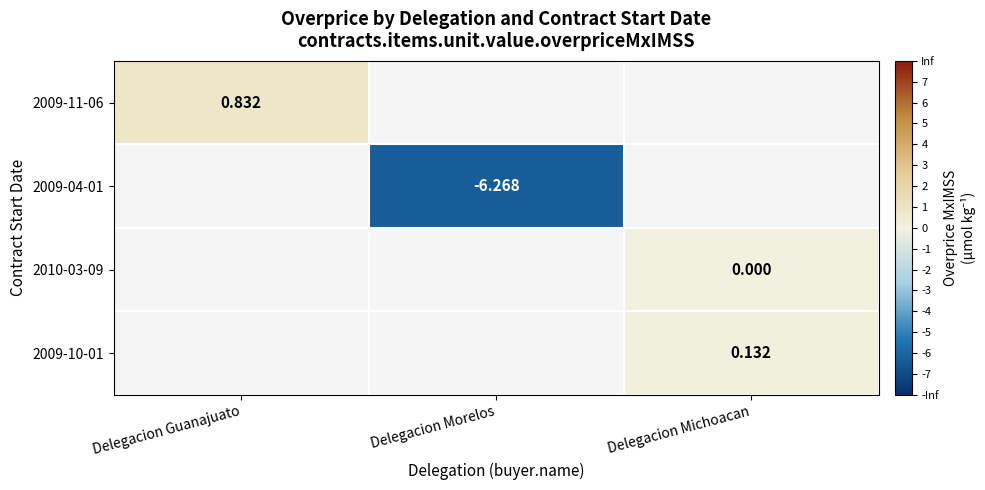

Is the value of 2009-04-01 at Delegacion Morelos greater than the value of 2009-10-01 at Delegacion Morelos?

No